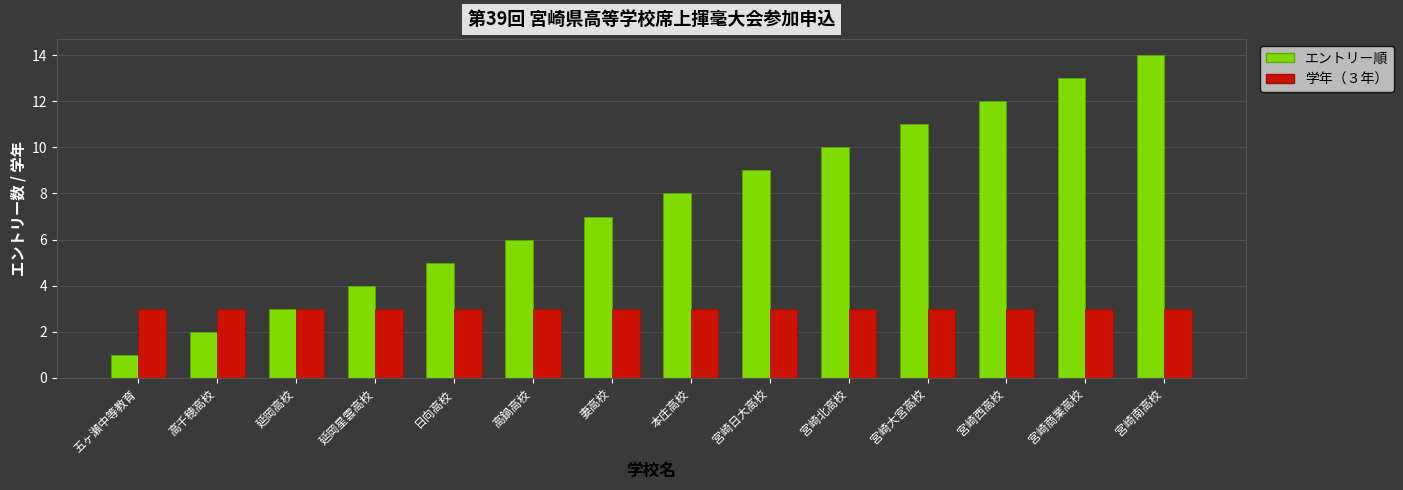

Reading left to right, what are all the values shown in this chart?

エントリー順: 1	2	3	4	5	6	7	8	9	10	11	12	13	14
学年（３年）: 3	3	3	3	3	3	3	3	3	3	3	3	3	3